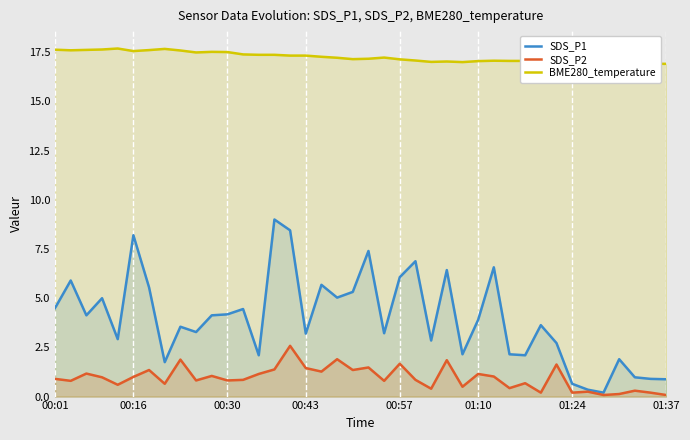

True or false: BME280_temperature and SDS_P1 cross at least once.

False